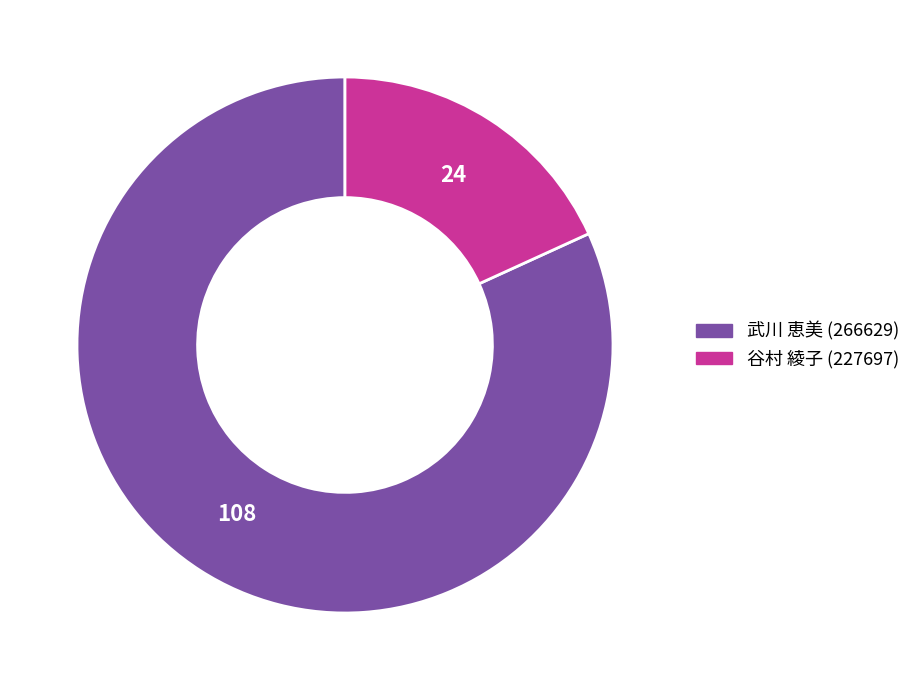

Which slice is the largest?

武川 恵美 (266629)